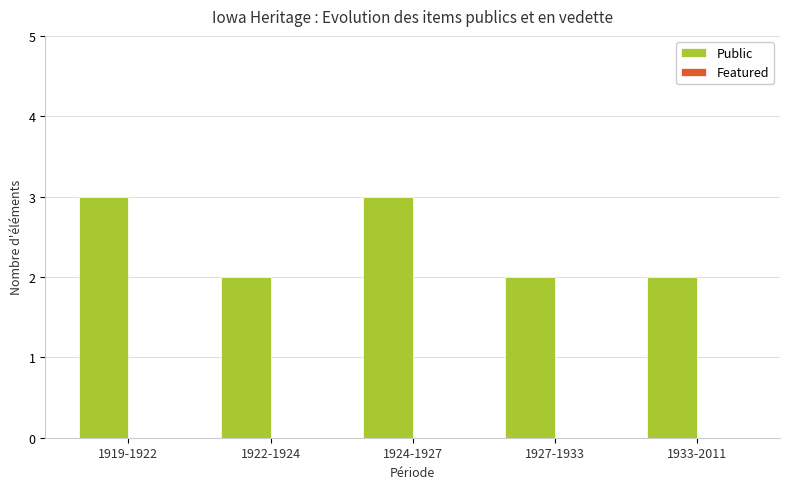

What is the label of the 1st bar from the left?

1919-1922